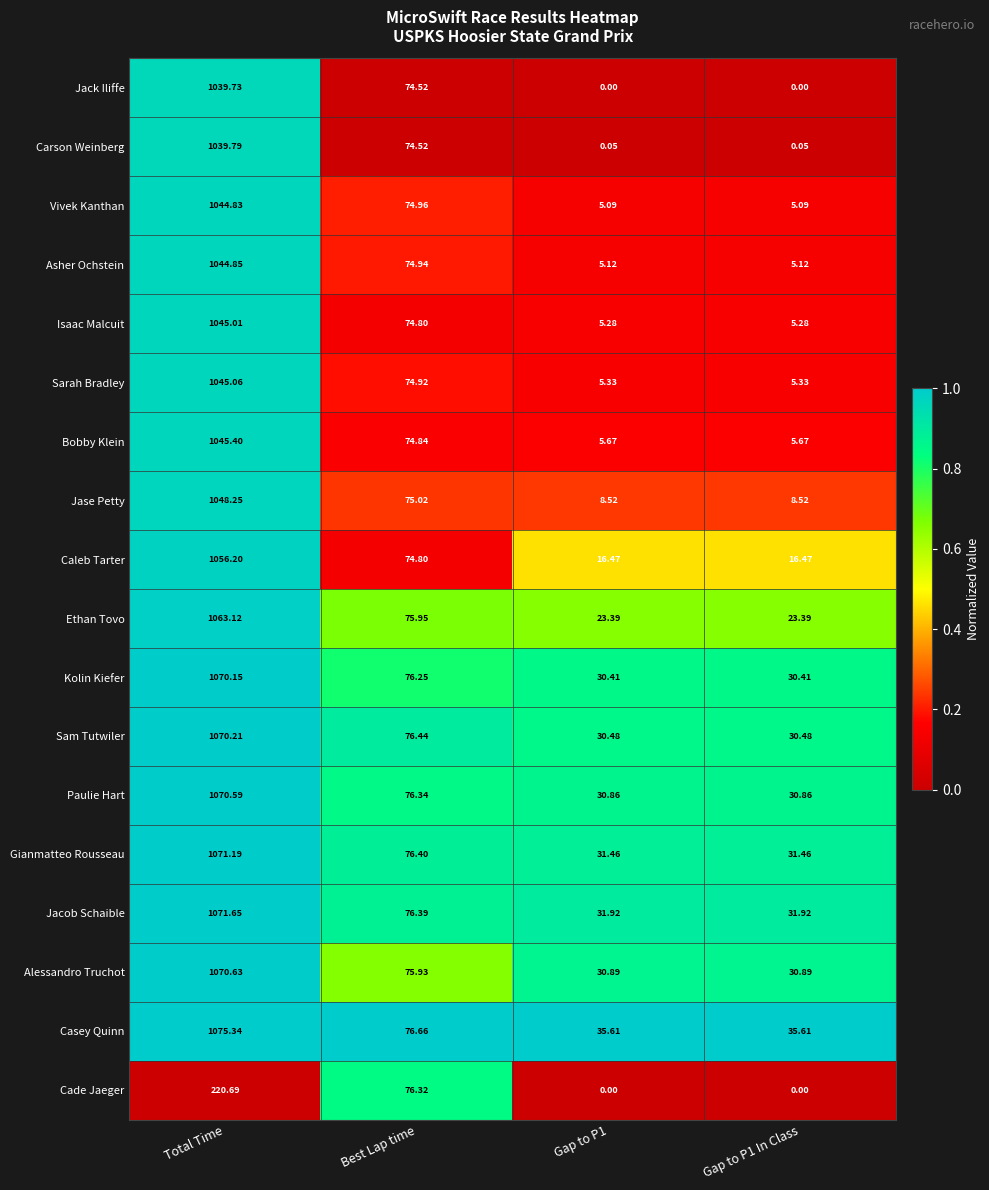

Between Best Lap time and Gap to P1 In Class, which series saw the biggest shift?

Cade Jaeger